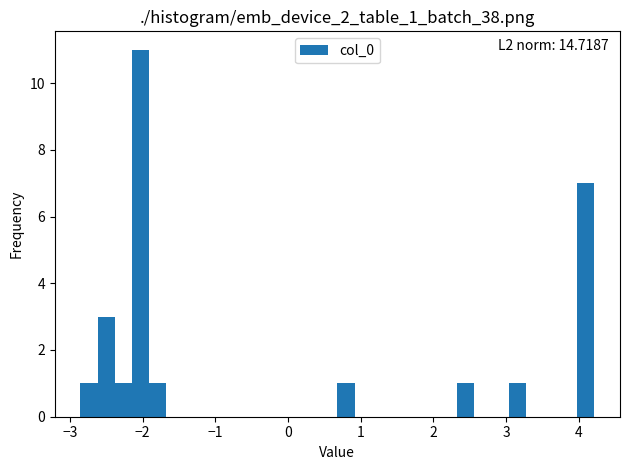

Read against the x-axis, roughly where is the centre of the tallest bar?

-2.0